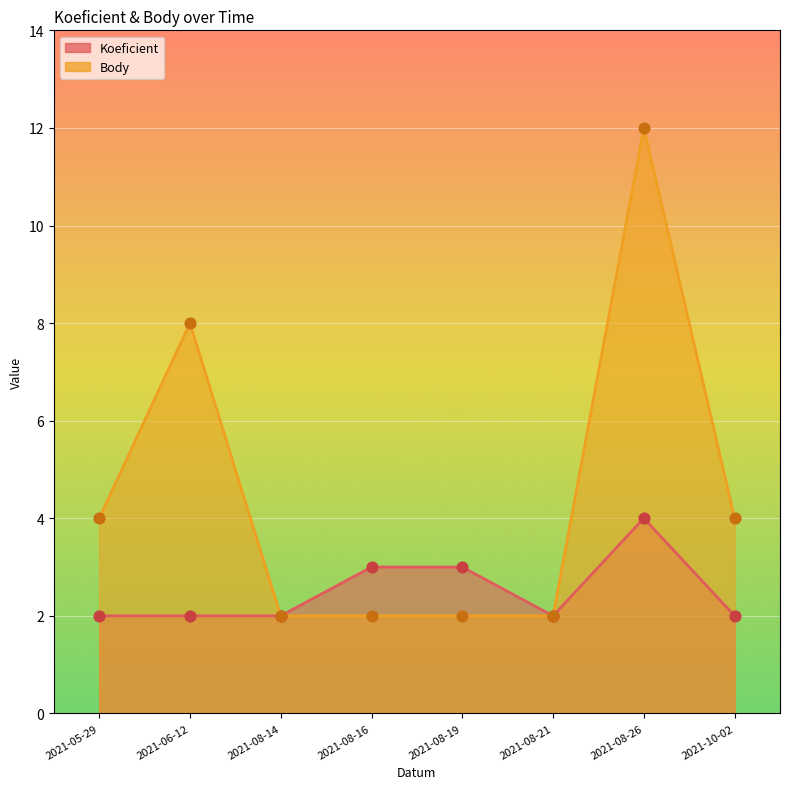

What is the total value across all series at 2021-08-19?

5